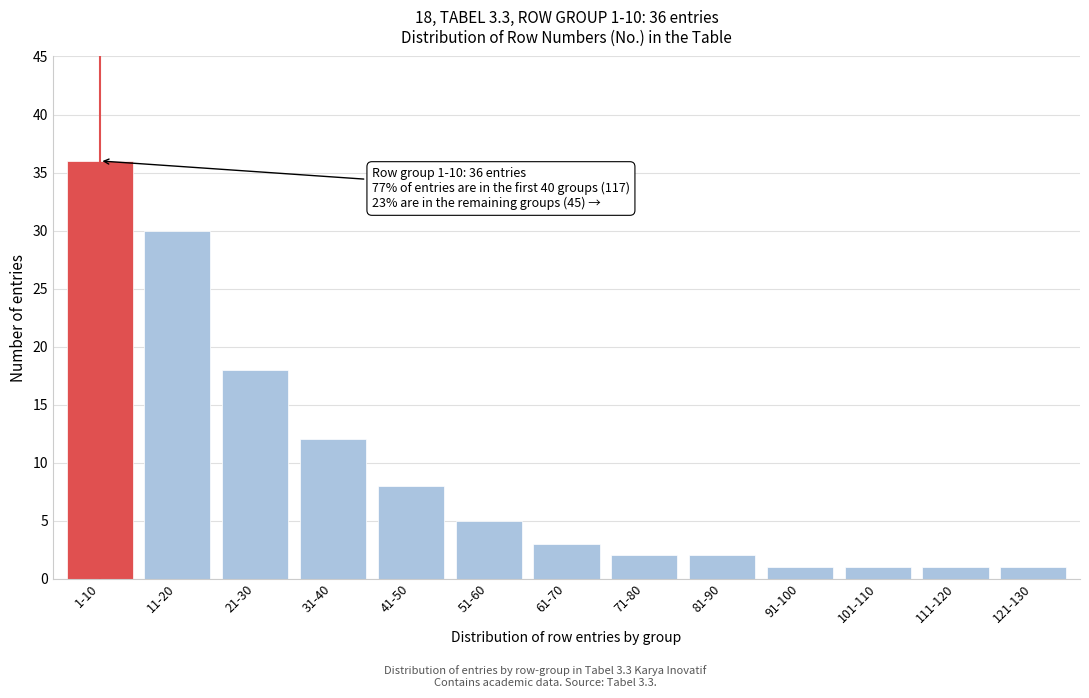

Reading left to right, what are all the values shown in this chart?

1-10=36	11-20=30	21-30=18	31-40=12	41-50=8	51-60=5	61-70=3	71-80=2	81-90=2	91-100=1	101-110=1	111-120=1	121-130=1